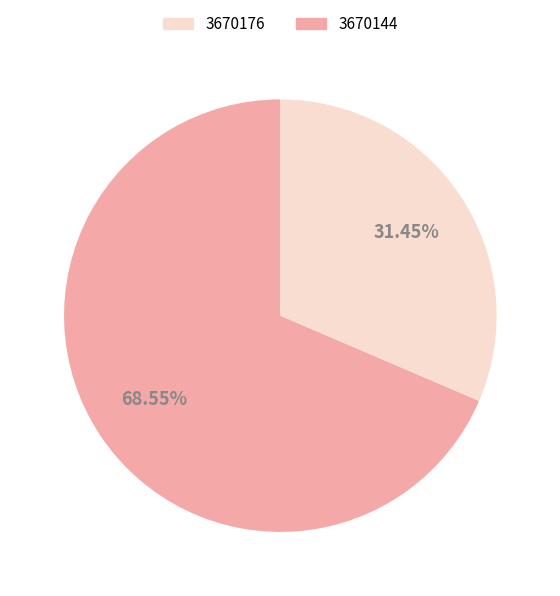

Is there any slice that represents more than half of the pie?

Yes